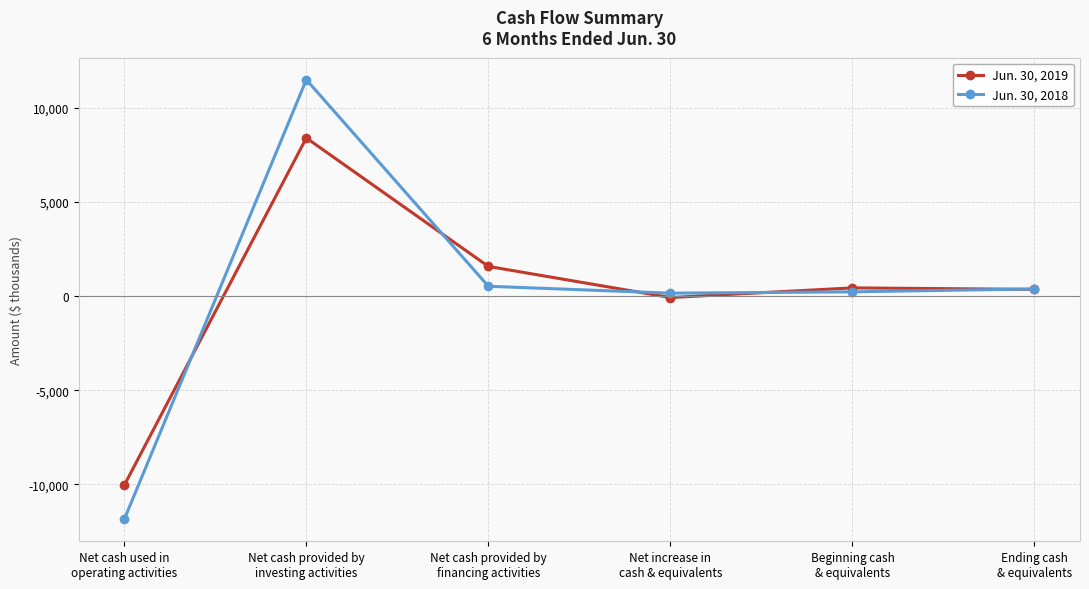

What is the value of the Jun. 30, 2019 point at the 1st from the left?

-10040